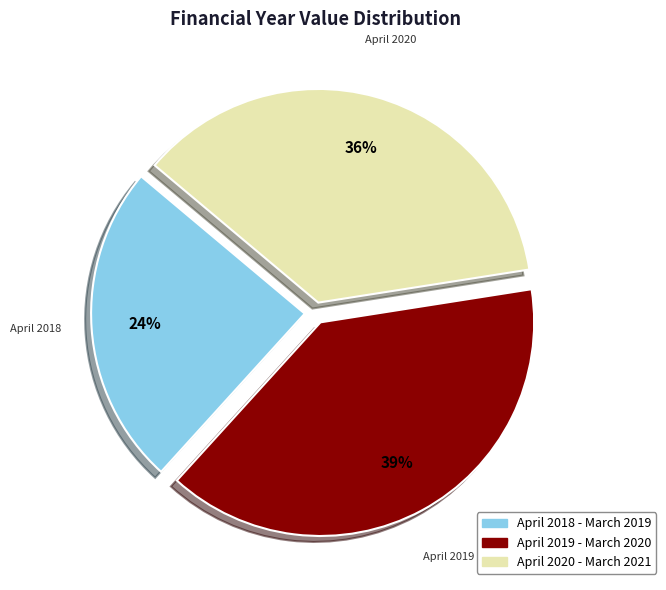

To the nearest percent, what is the combined percentage of April 2019 - March 2020 and April 2020 - March 2021?

76%